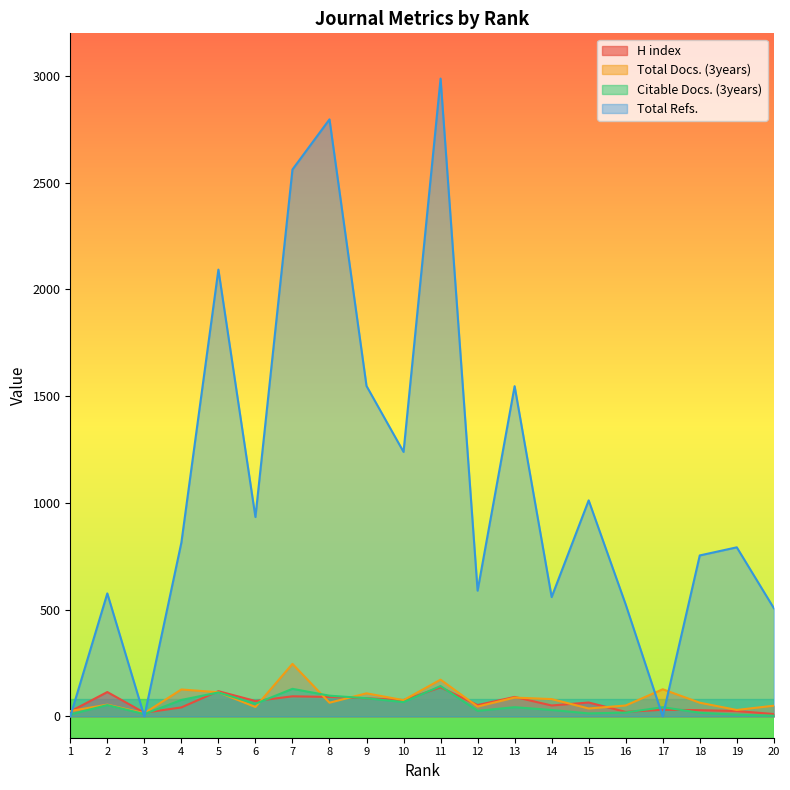

At which label does Citable Docs. (3years) reach its peak?

11